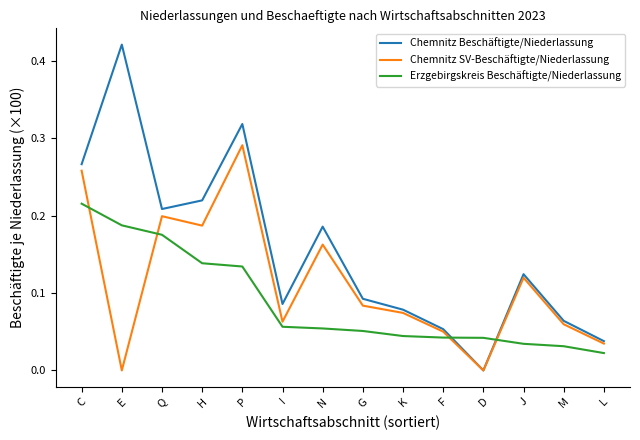

What are all the series names shown in the legend?

Chemnitz Beschäftigte/Niederlassung, Chemnitz SV-Beschäftigte/Niederlassung, Erzgebirgskreis Beschäftigte/Niederlassung